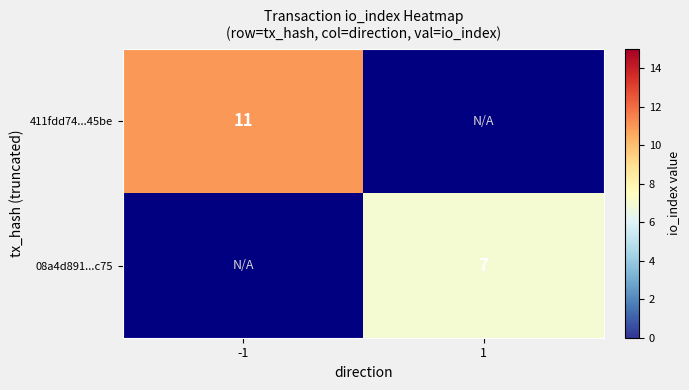

Is it true that 411fdd74...45be equals 16 at -1?

False